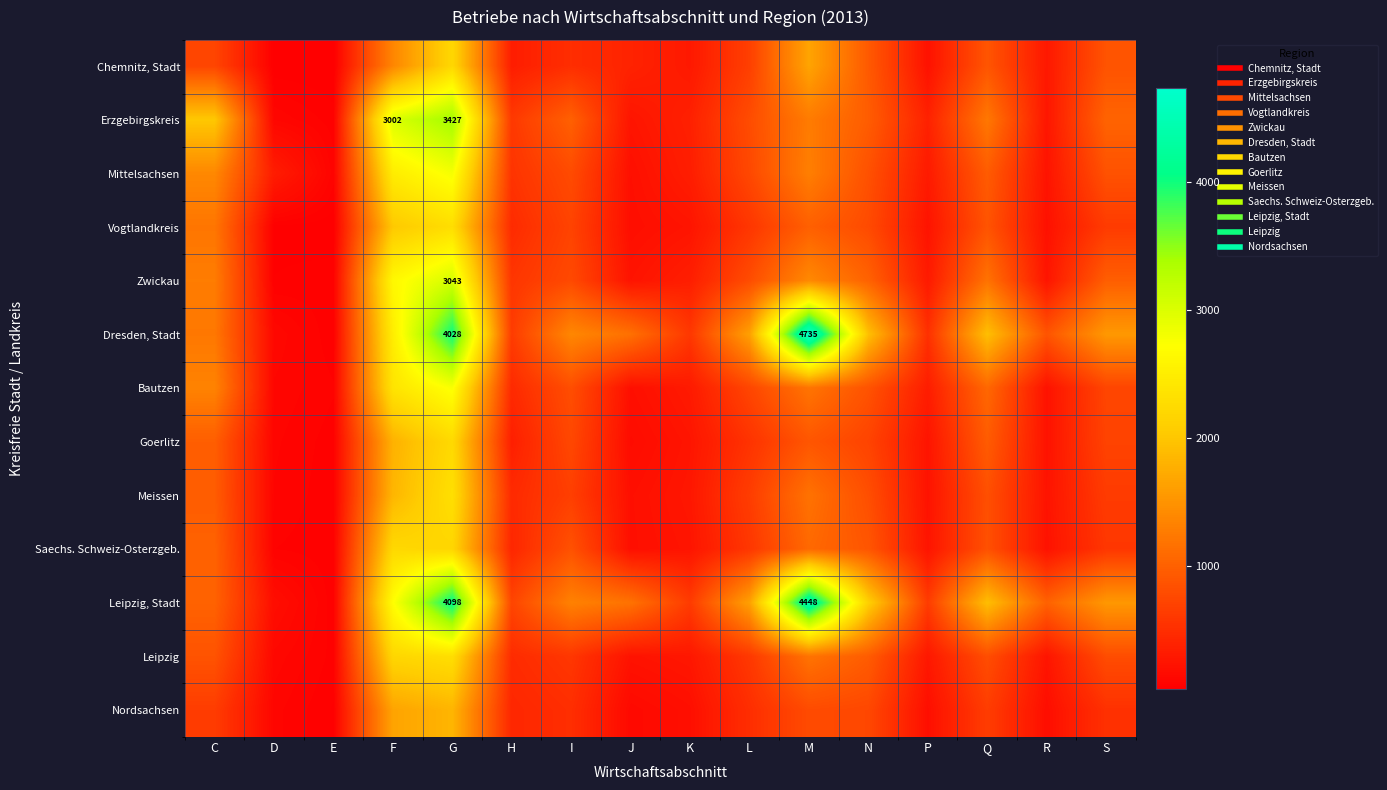

List the series in order of their peak value, lowest first.

Nordsachsen, Chemnitz, Stadt, Saechs. Schweiz-Osterzgeb., Goerlitz, Vogtlandkreis, Leipzig, Meissen, Bautzen, Mittelsachsen, Zwickau, Erzgebirgskreis, Leipzig, Stadt, Dresden, Stadt